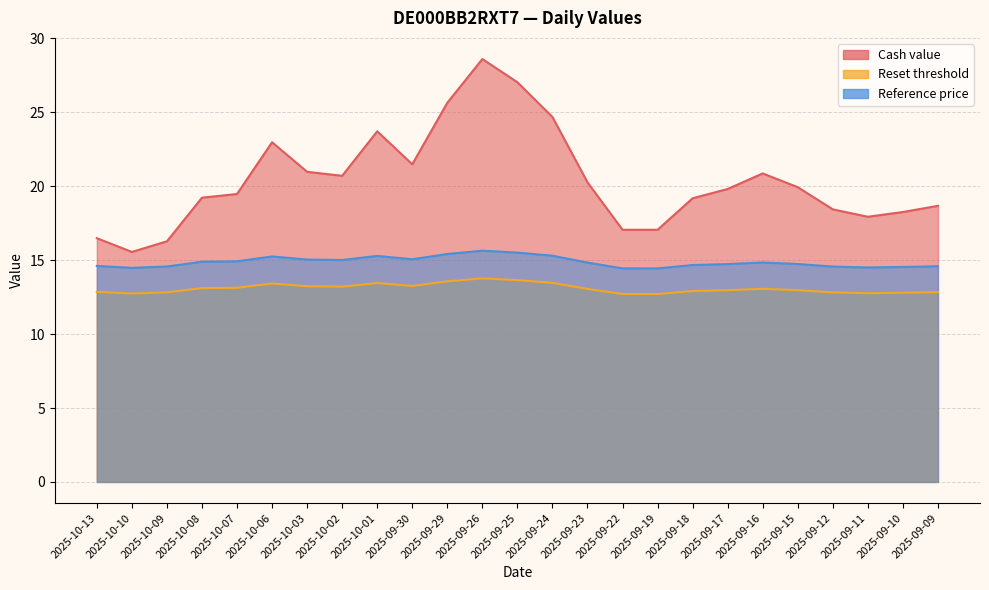

List the series in order of their peak value, highest first.

Cash value, Reference price, Reset threshold